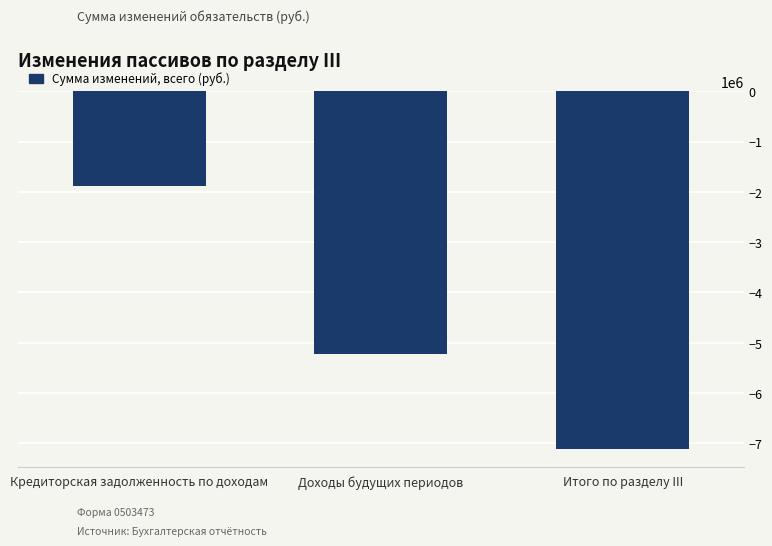

What is the greatest value displayed?

-1880715.8